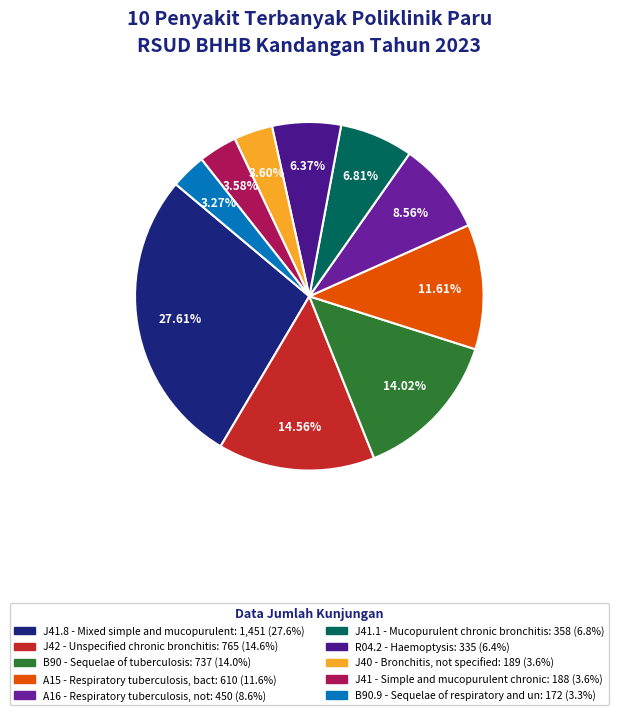

To the nearest percent, what percentage of the pie is J41.8 - Mixed simple and mucopurulent?

28%